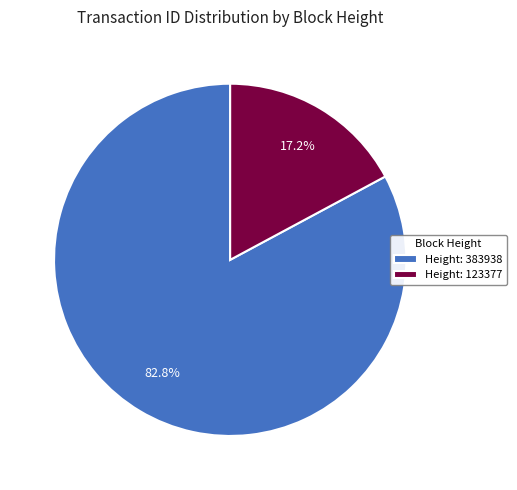

Which has a higher value, Height: 123377 or Height: 383938?

Height: 383938